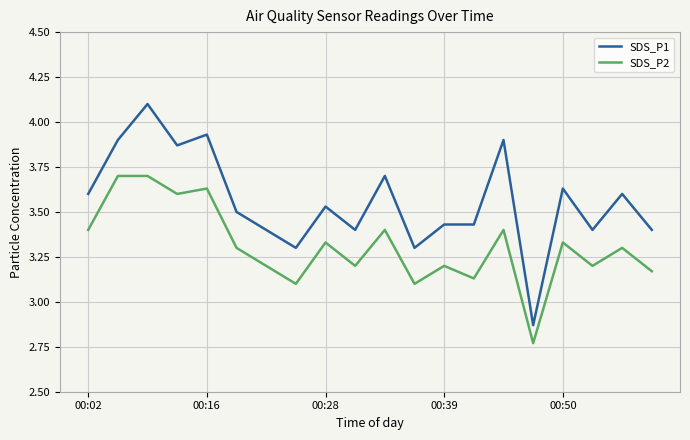

Rank the series by their average value, from highest to lowest.

SDS_P1, SDS_P2